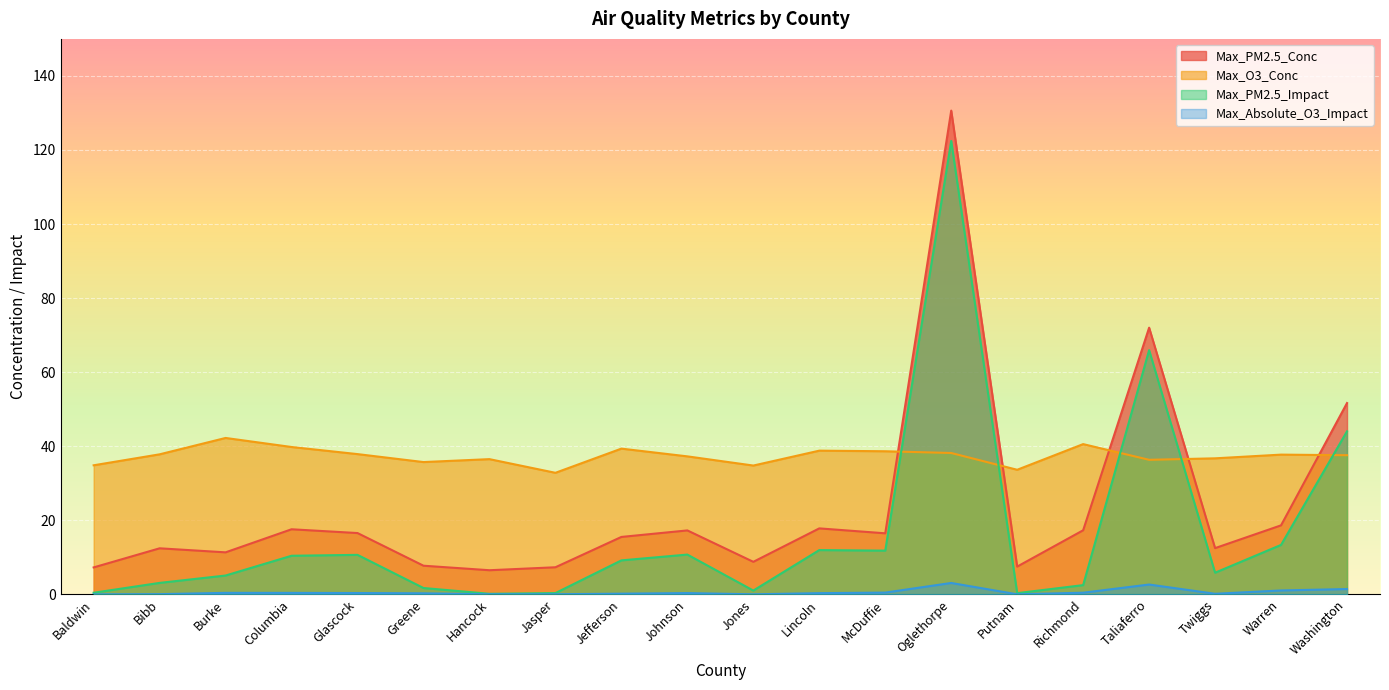

At how many categories does at least one series exceed 117?

1